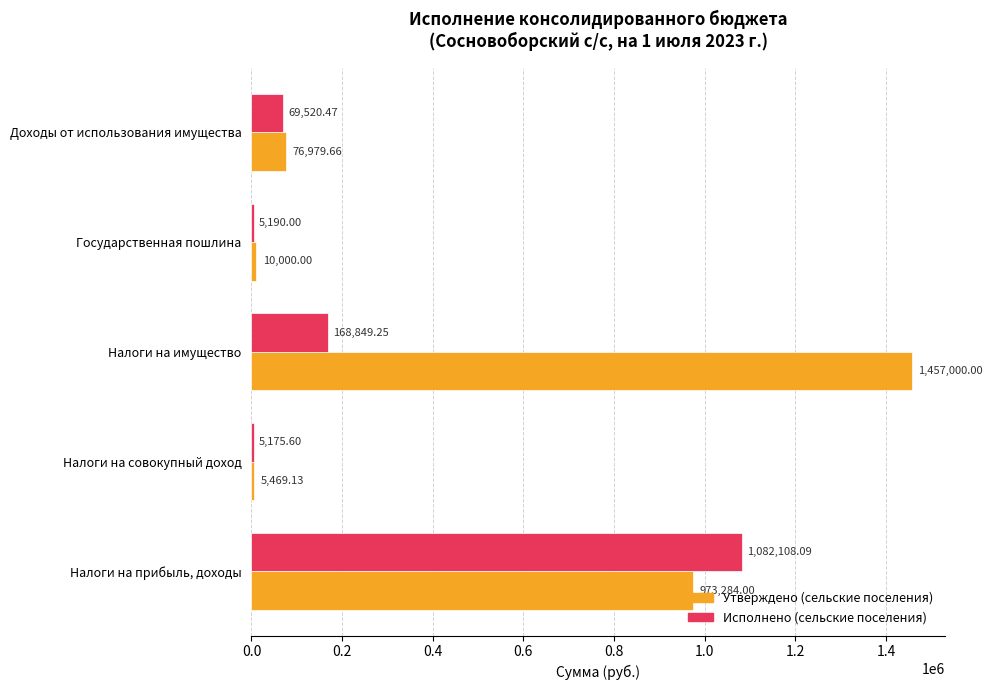

What is the difference between the maximum and minimum values in the Утверждено (сельские поселения) series?

1451530.9